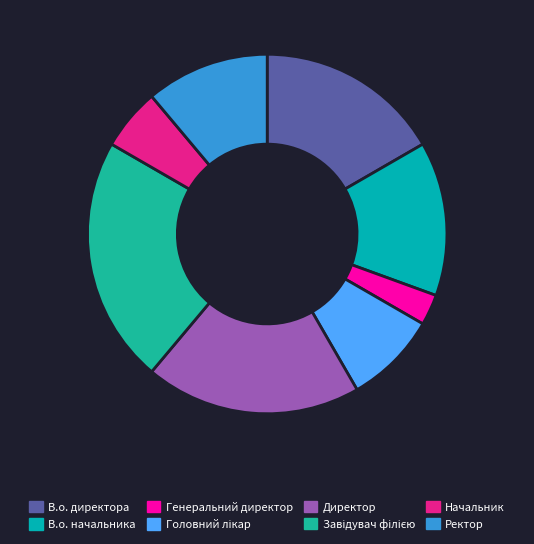

Is there a majority slice in this chart?

No